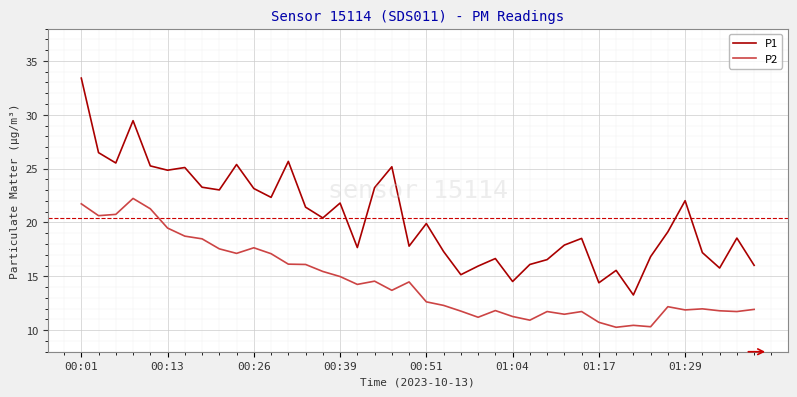

What is the highest value of the P1 series?

33.4